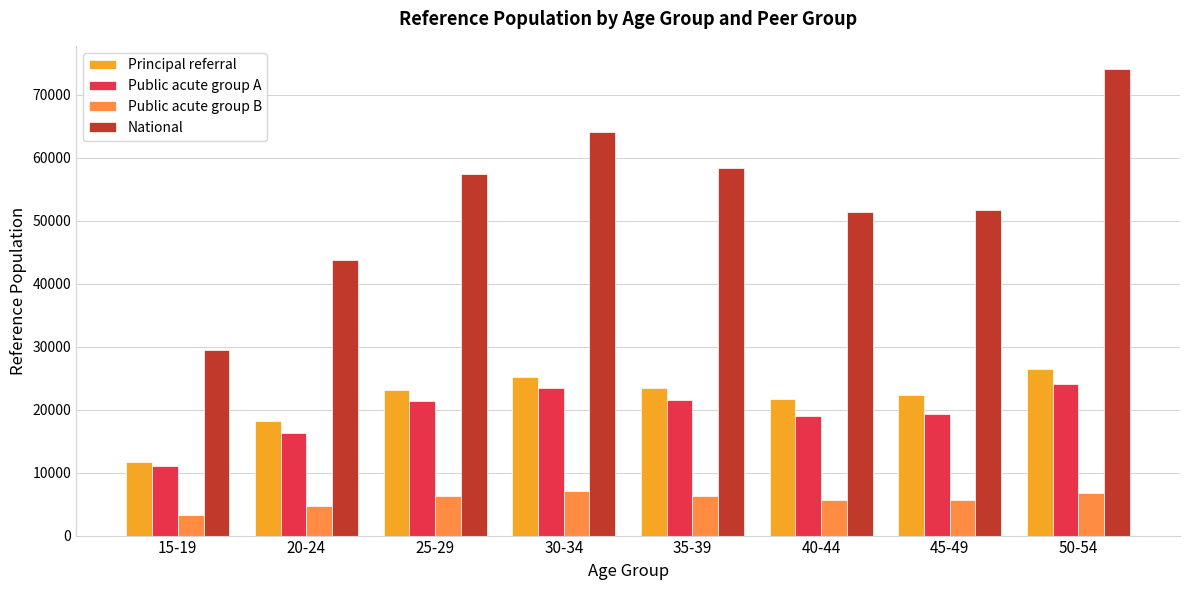

Which series has the largest range (max minus min)?

National